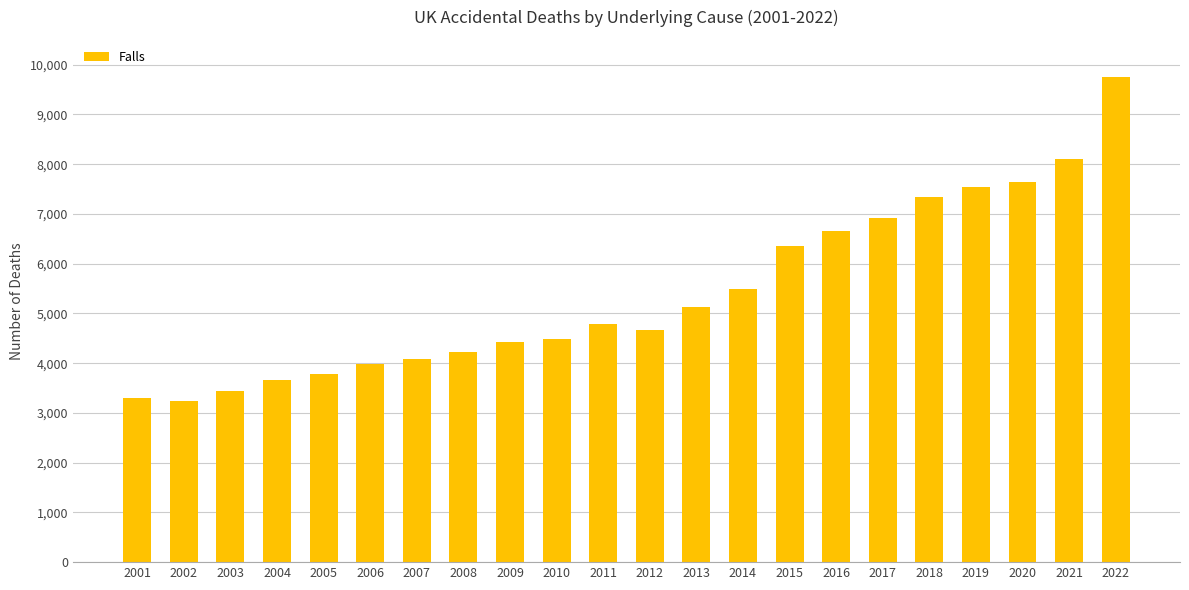

What is the difference between the maximum and second lowest values?

6465